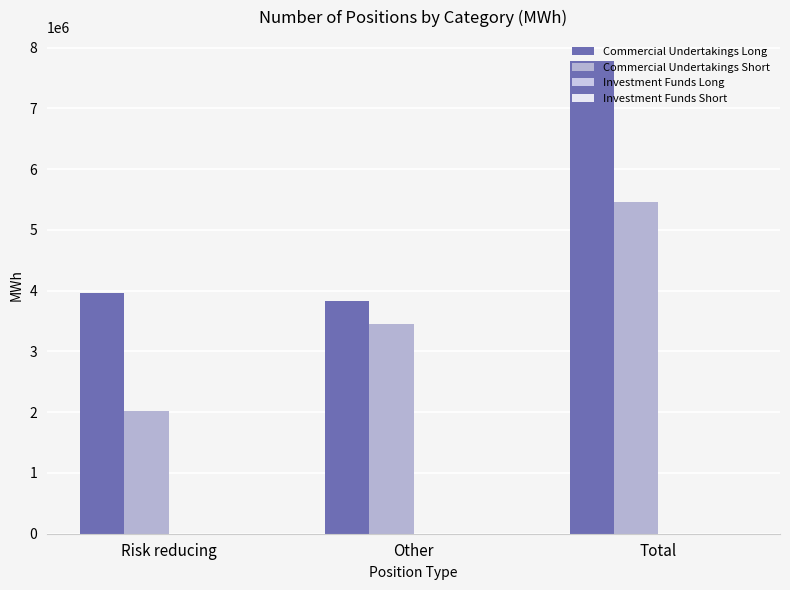

Rank the series by their maximum value, from lowest to highest.

Commercial Undertakings Short, Commercial Undertakings Long